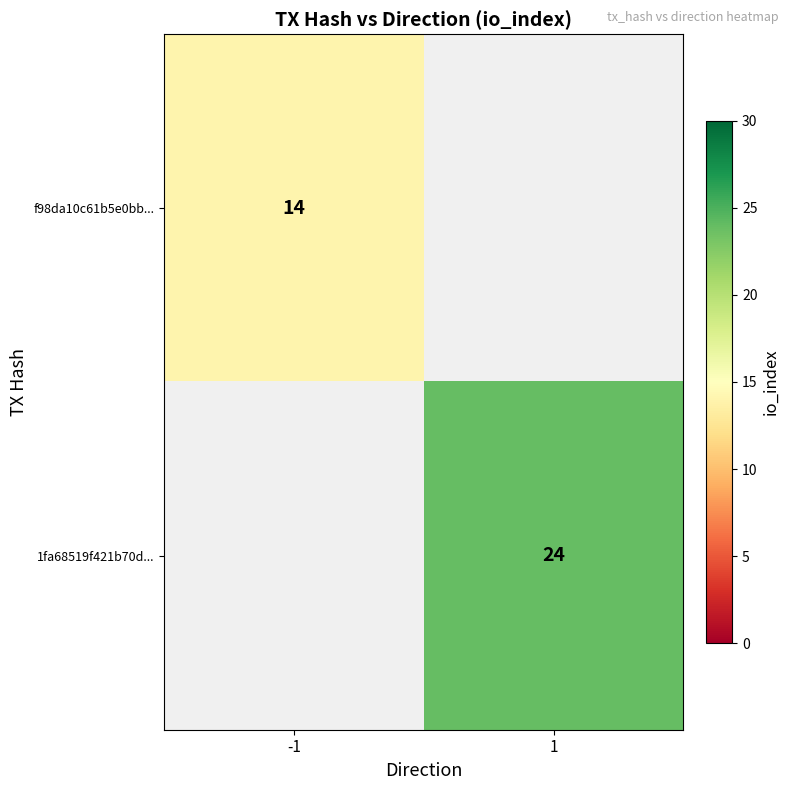

At which category does the chart reach its minimum across all series?

-1